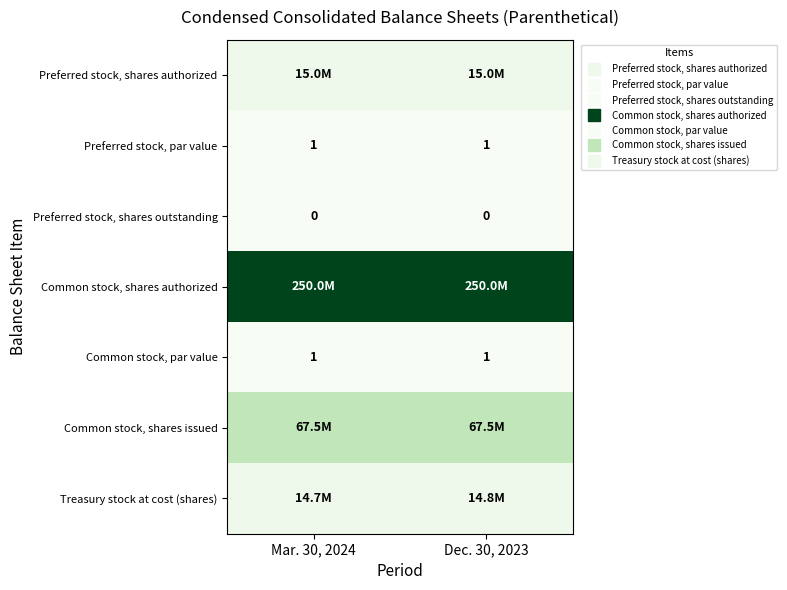

What is the sum of all Common stock, shares issued values?

134907436